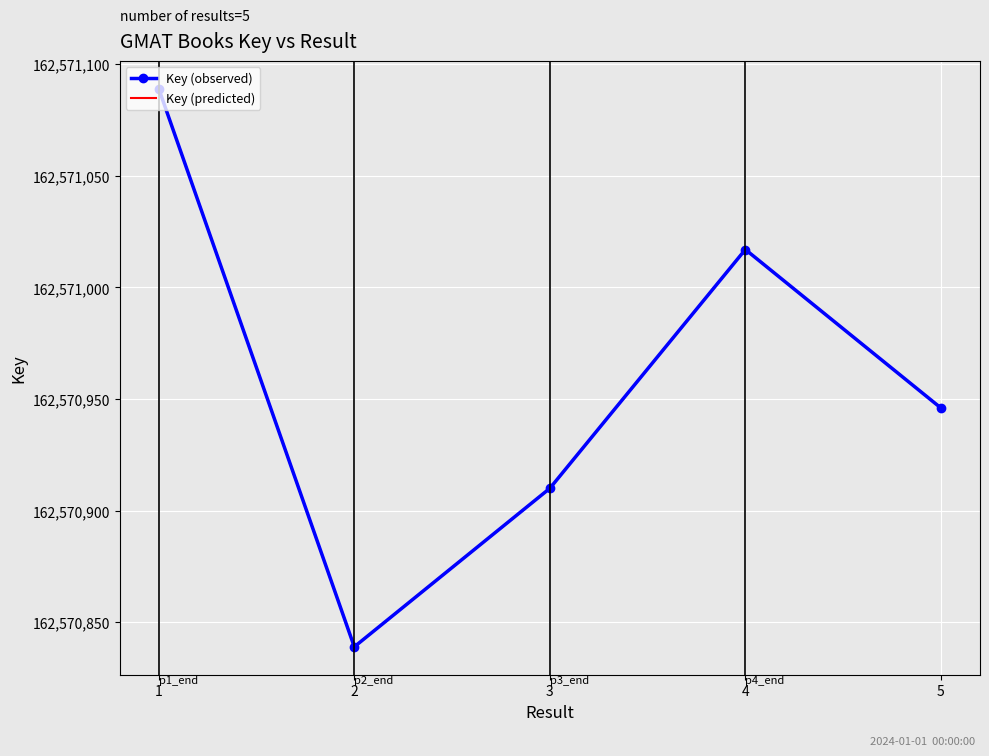

What is the sum of all values?

812854801